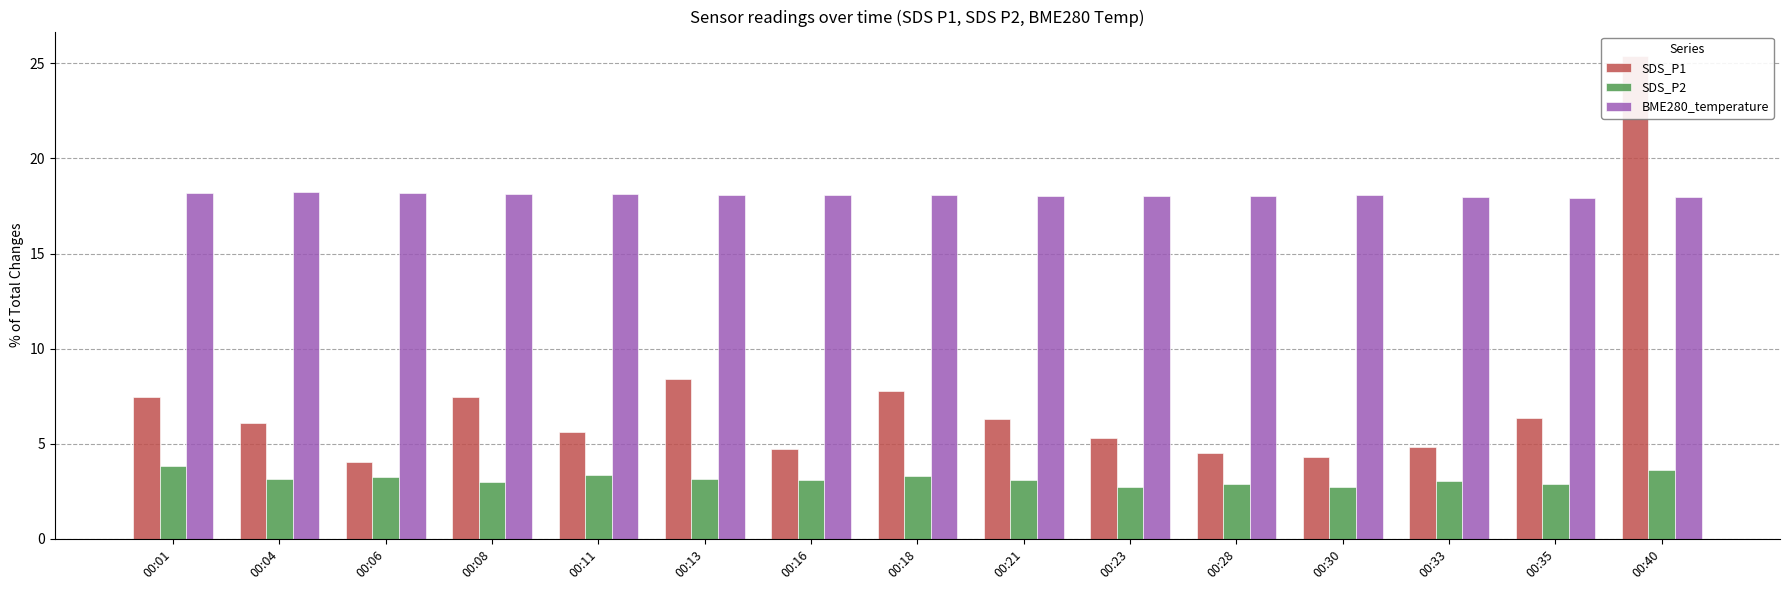

How many bars are there in each group?

3